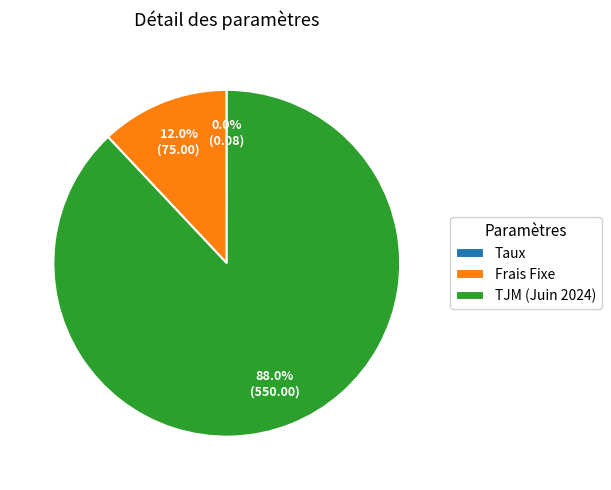

Does TJM (Juin 2024) account for over 50% of the chart?

Yes